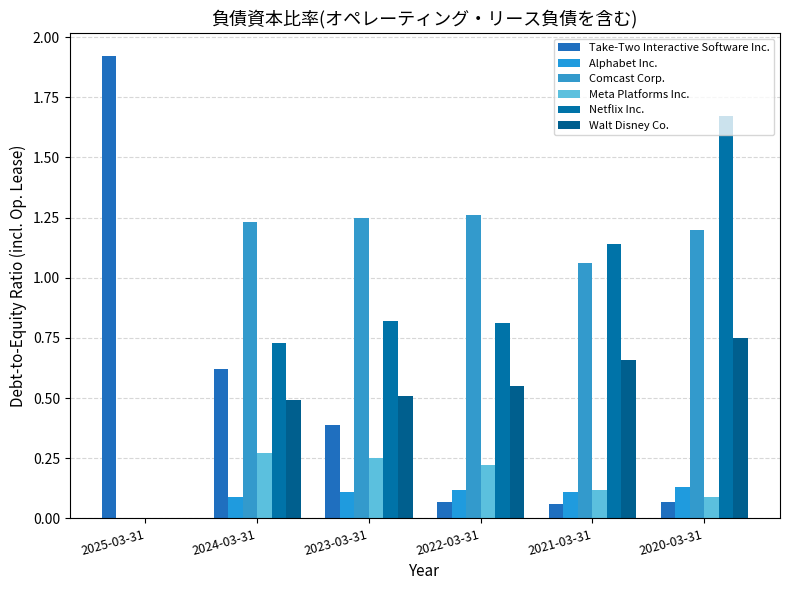

Which series has the largest range (max minus min)?

Take-Two Interactive Software Inc.